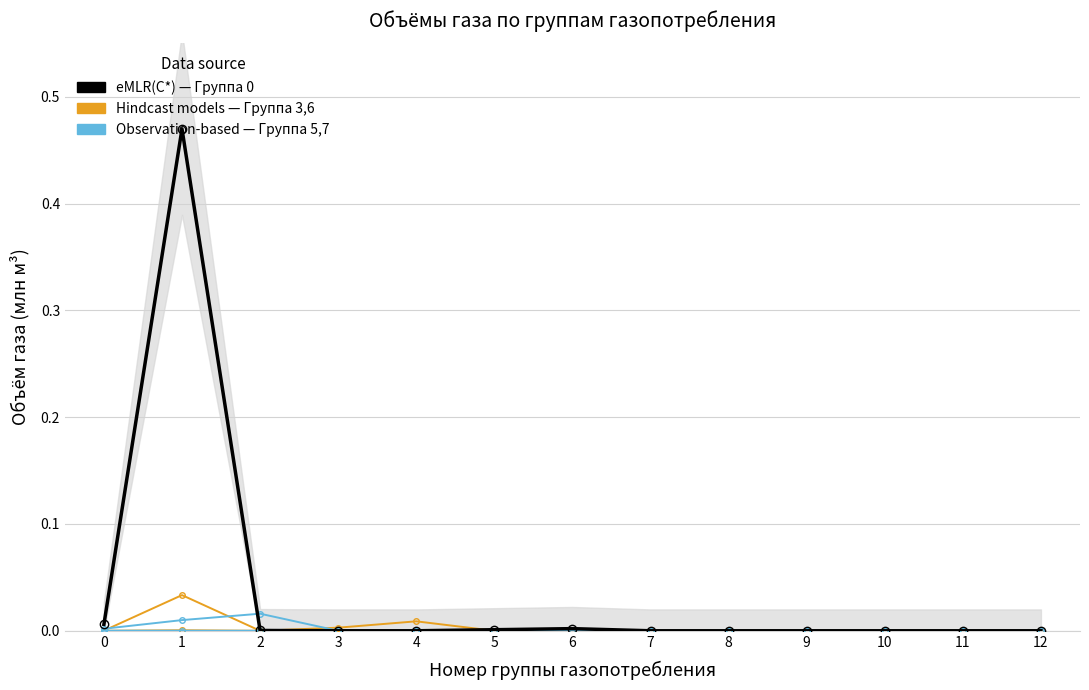

Which series has the largest total across all categories?

Группа 0 (Население)